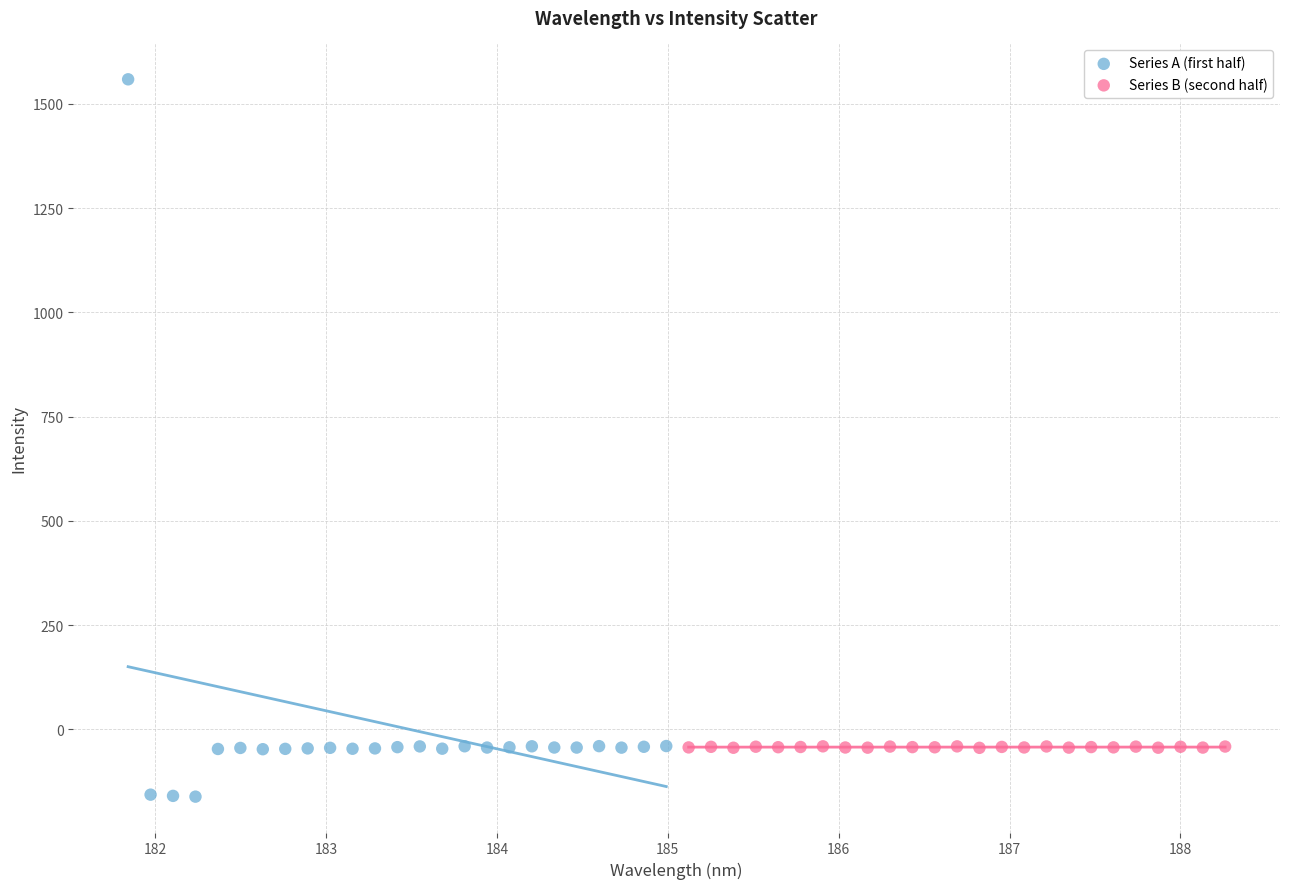

What are all the series names shown in the legend?

Series A (first half), Series B (second half)